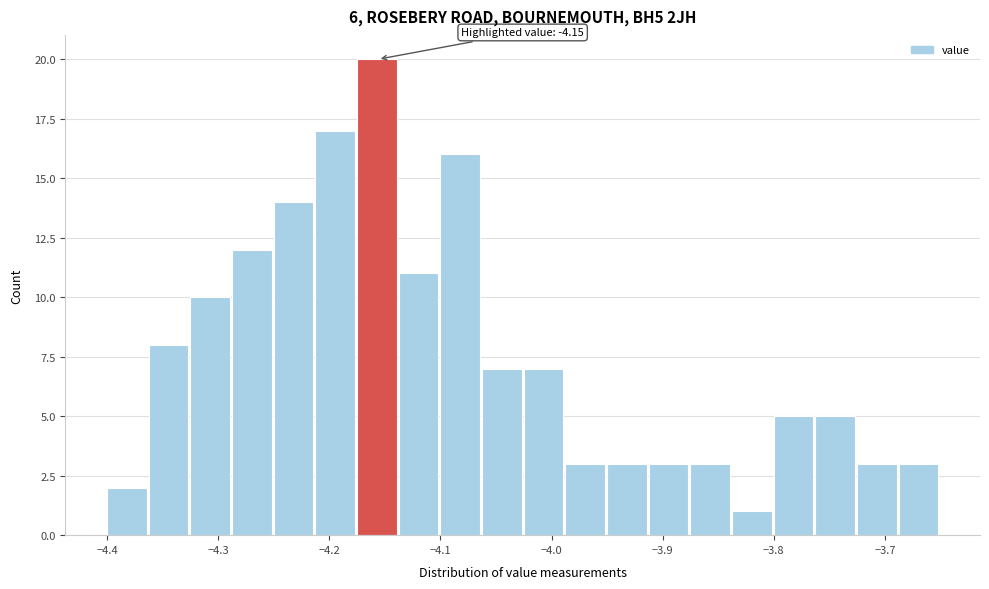

Read against the x-axis, roughly where is the centre of the tallest bar?

-4.16